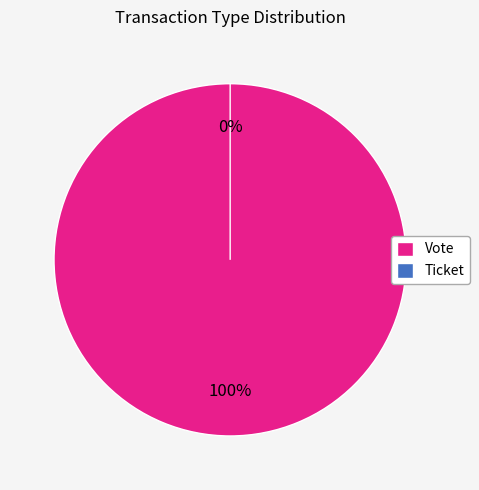

Is it true that Ticket is 1% of the pie?

False